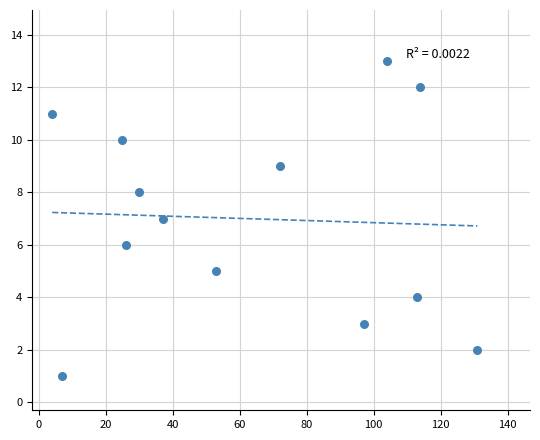

What is the range of X values (max minus min)?

127